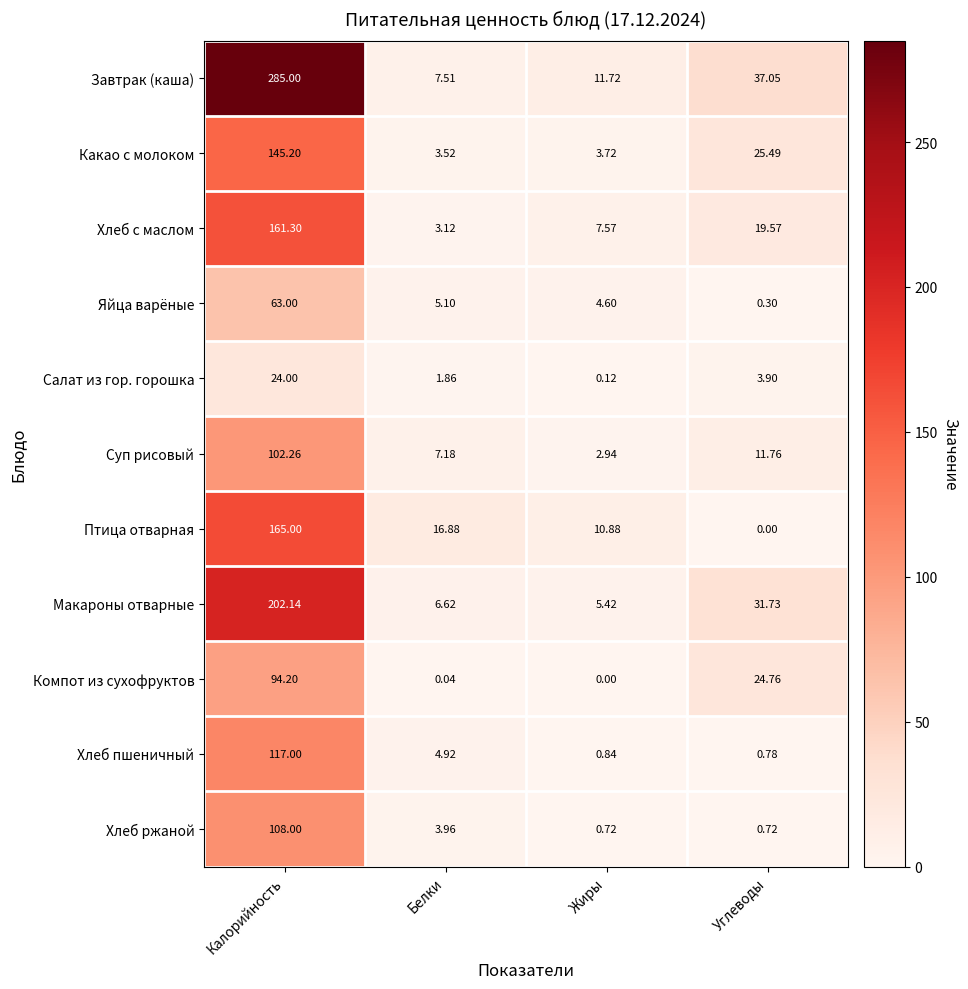

Which series has the largest range (max minus min)?

Завтрак (каша)